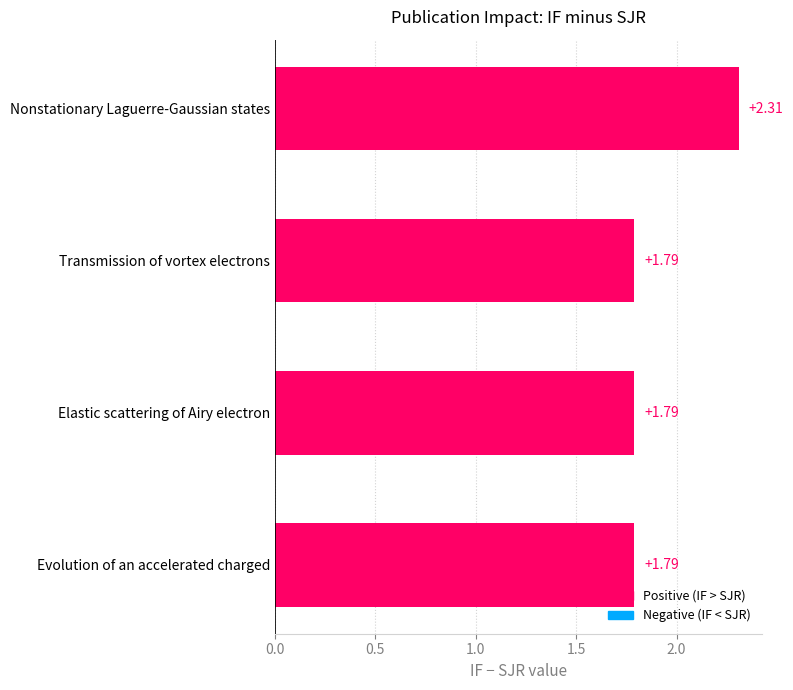

What is the greatest value displayed?

2.3